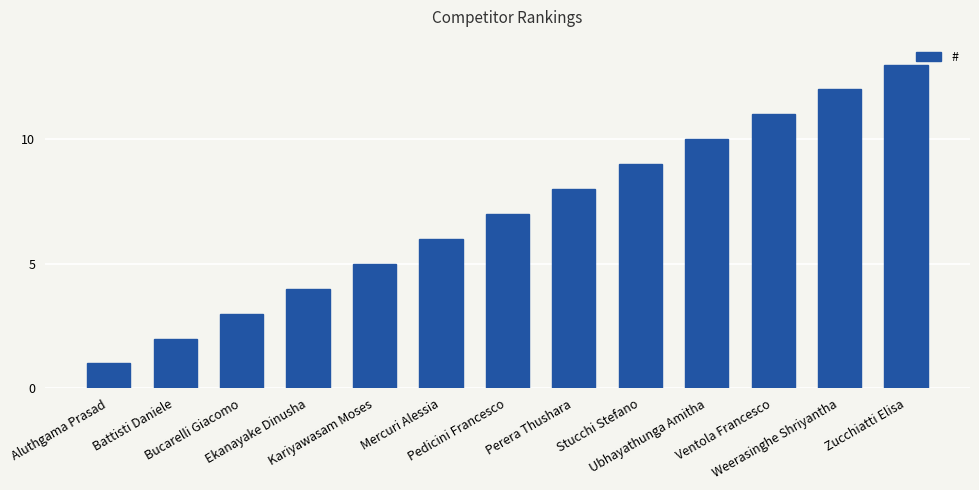

How many series are shown in this chart?

1